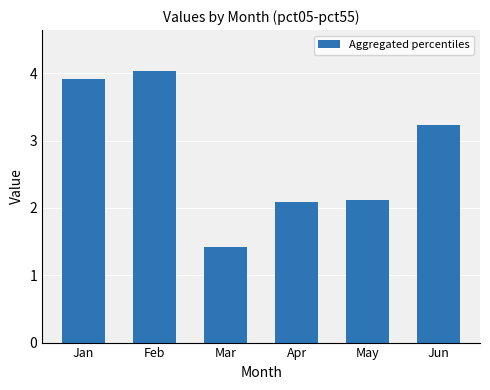

How many categories are shown in the chart?

6